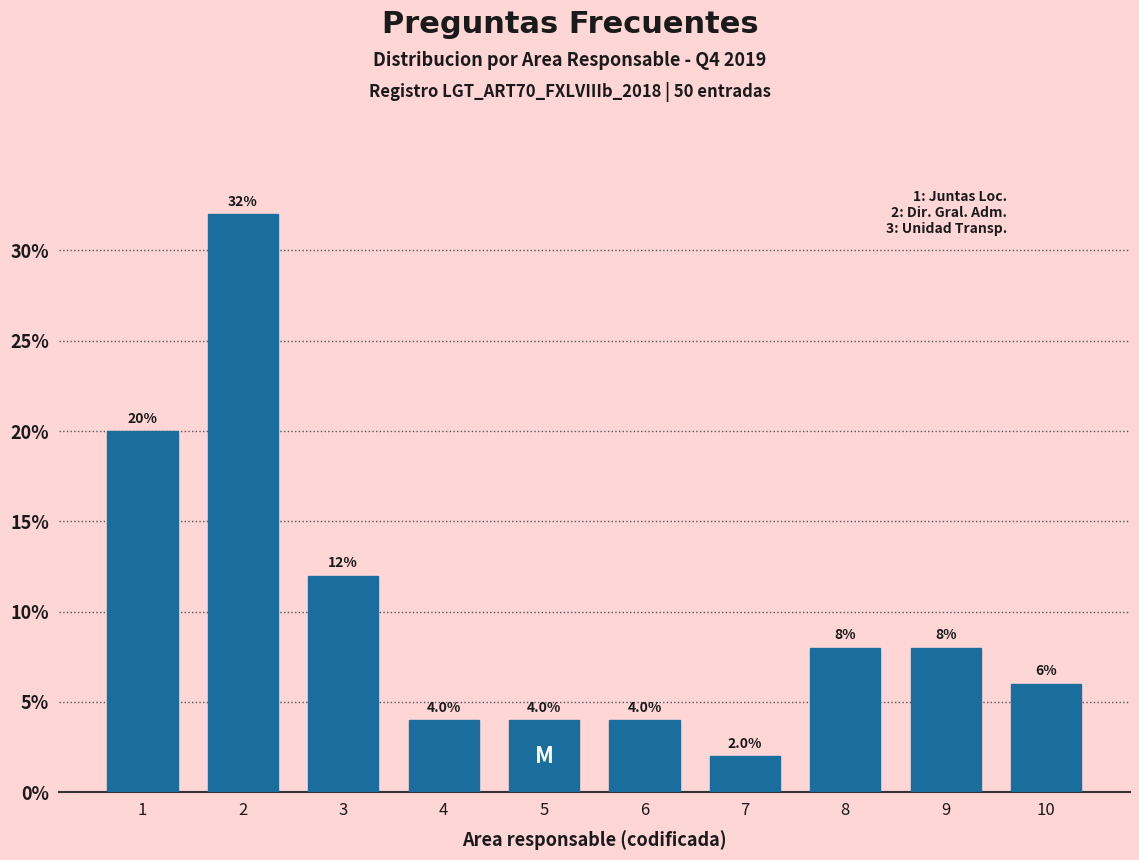

Reading left to right, list all the values displayed in this chart.

20	32	12	4	4	4	2	8	8	6